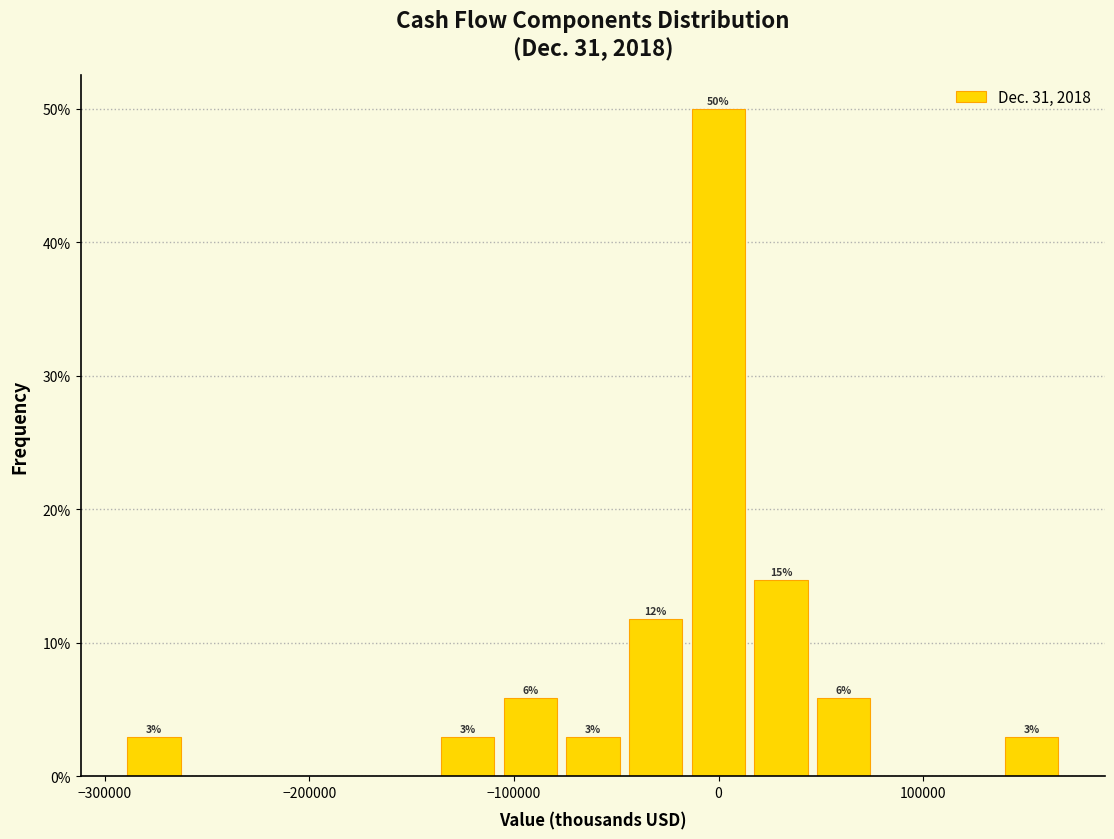

Read against the x-axis, roughly where is the centre of the tallest bar?

0